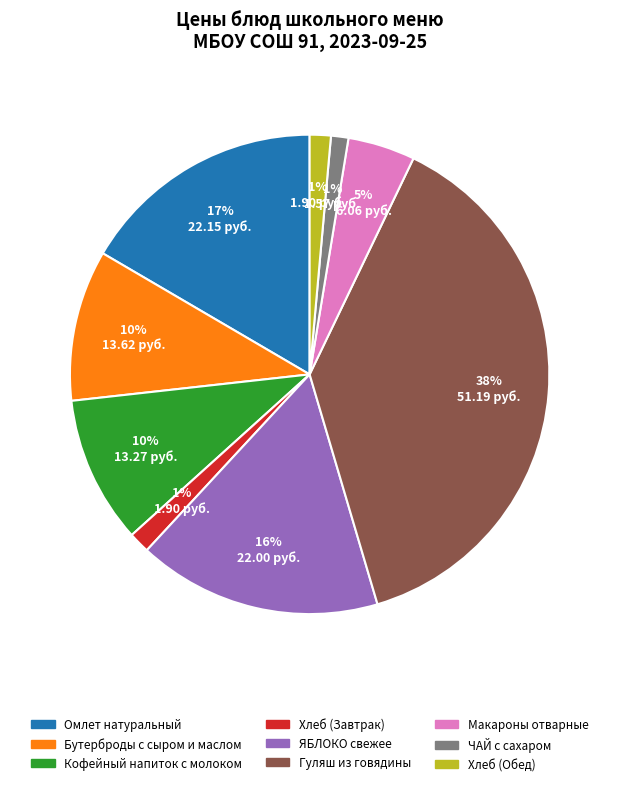

Combined, do Бутерброды с сыром и маслом and Гуляш из говядины account for over 50%?

No